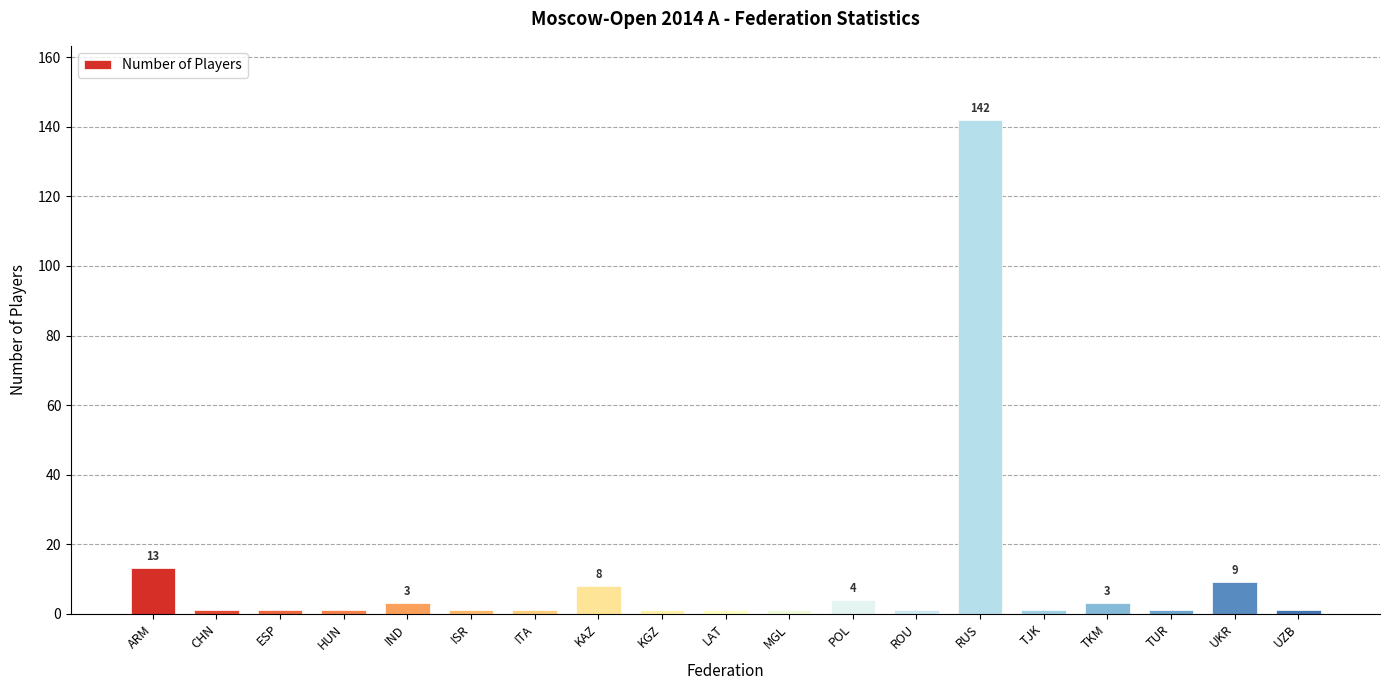

How many bars are there in total?

19